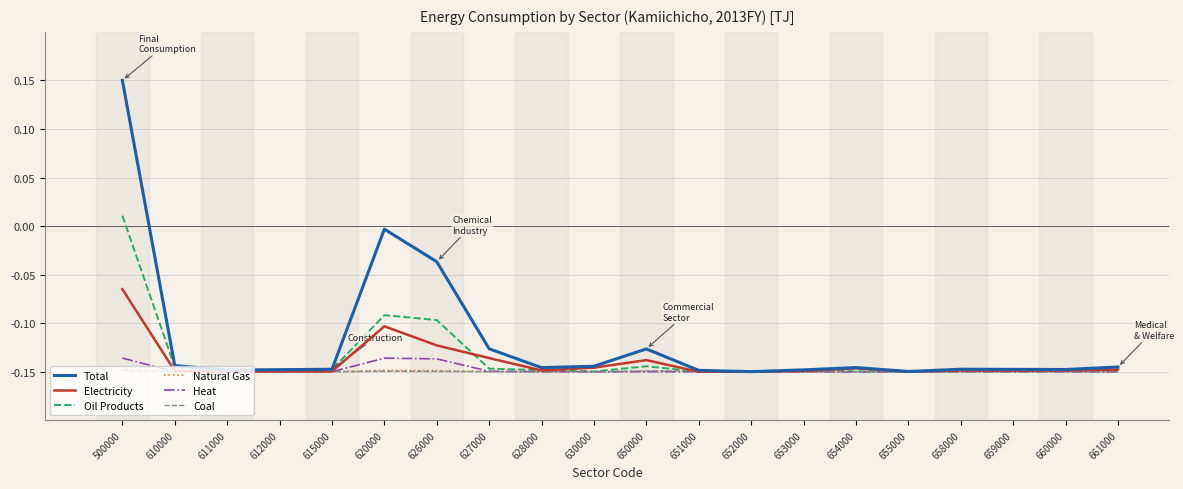

What is the total value across all series at 650000?

-0.9